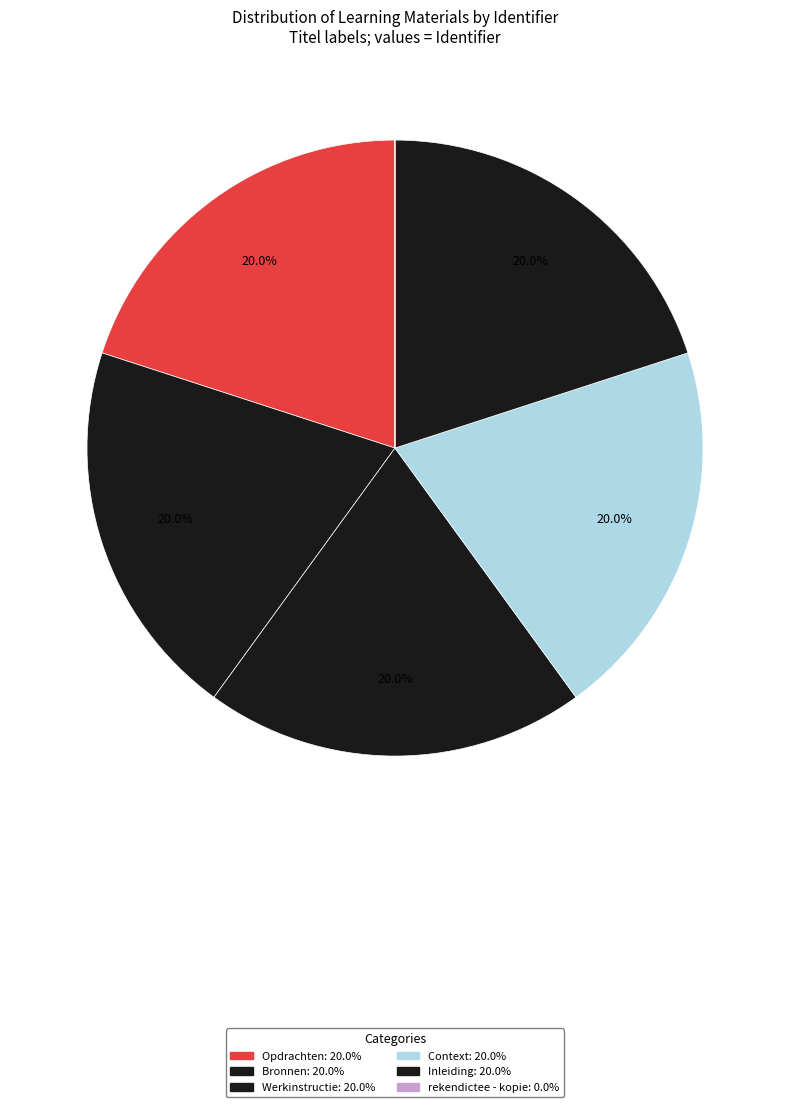

Rank the categories by value from lowest to highest.

rekendictee - kopie, Inleiding, Context, Werkinstructie, Bronnen, Opdrachten